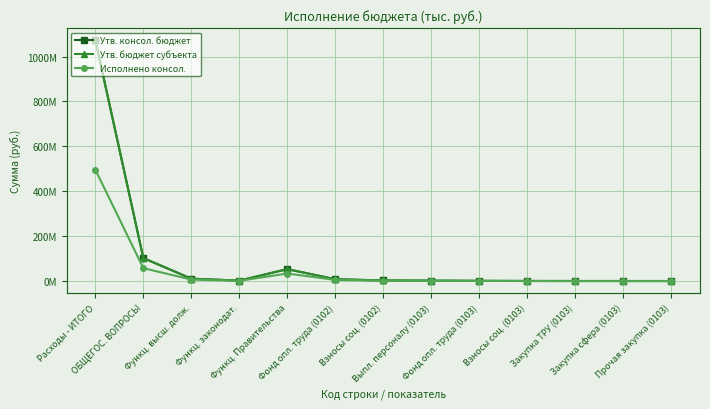

Is this an area chart (filled region under the line)?

No